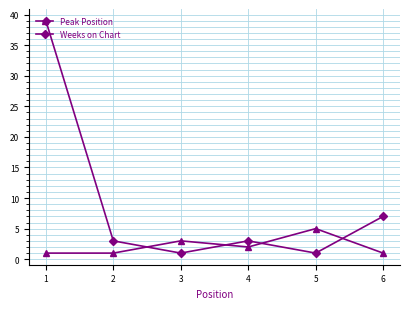

Where is the first local minimum for Weeks on Chart?

3